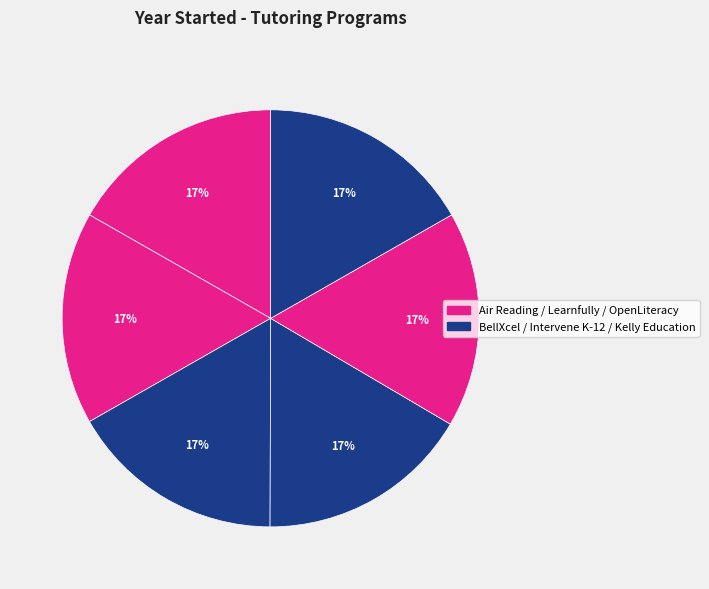

How many segments does this pie chart have?

6